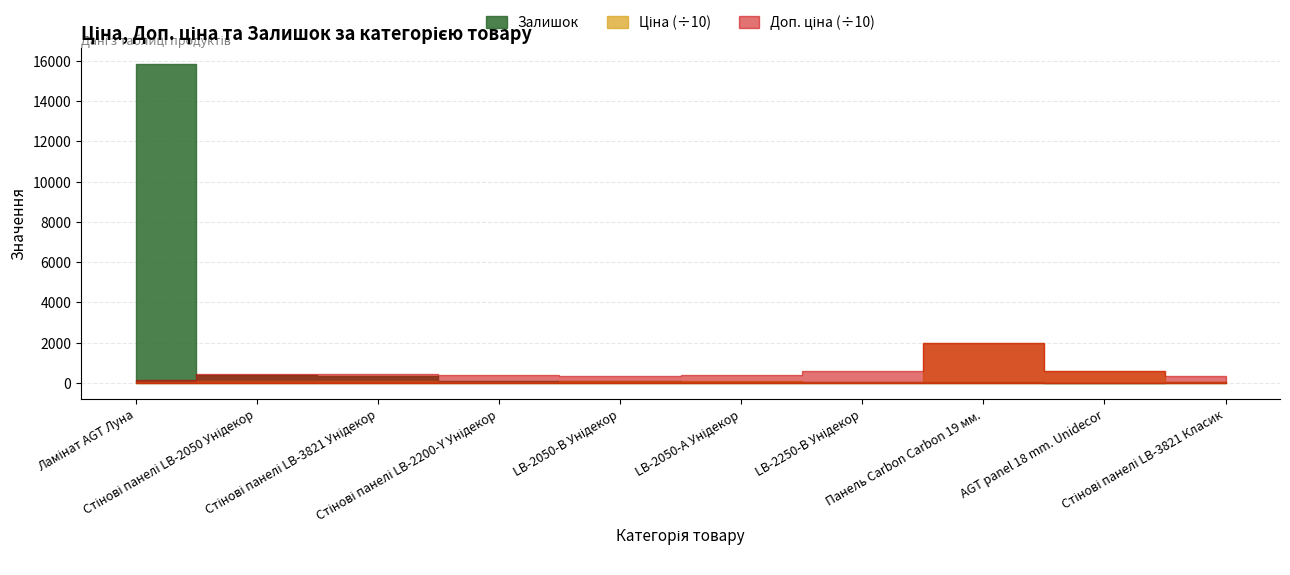

What is the difference between the Залишок values at Стінові панелі LB-2200-Y Унідекор and AGT panel 18 mm. Unidecor?

92.0